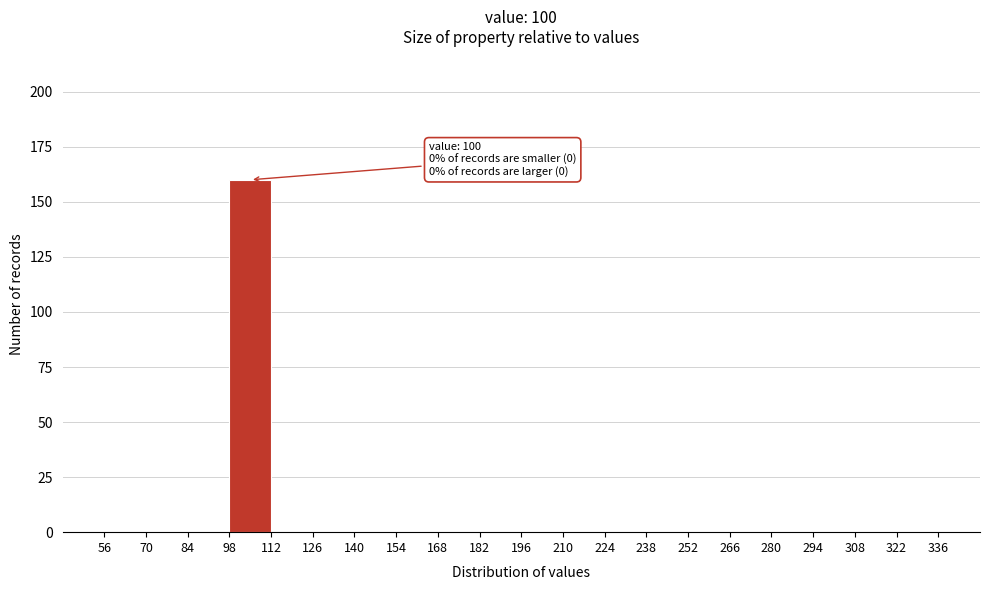

Which range on the x-axis has the tallest bar?

98 to 112